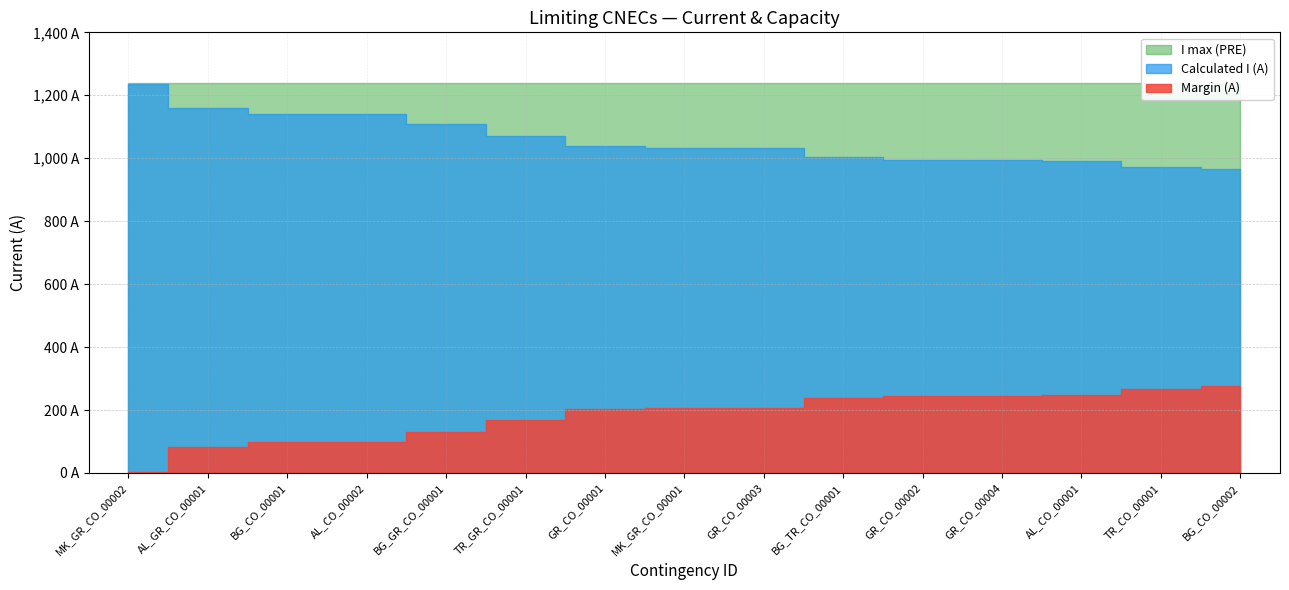

What position from the right is GR_CO_00004?

4